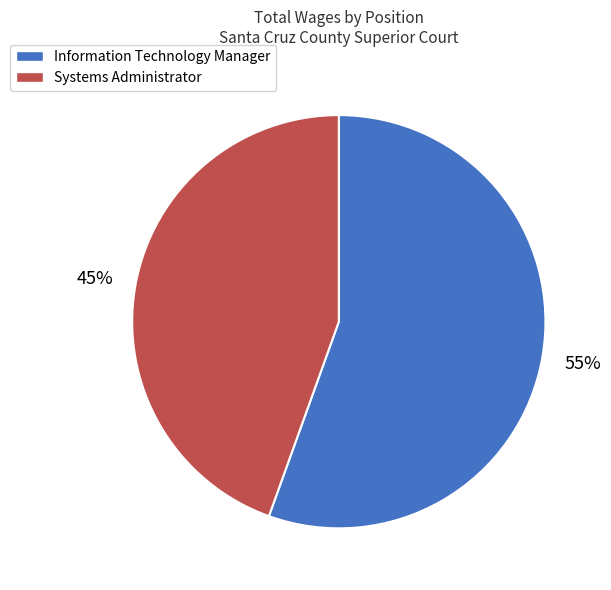

Approximately how many times larger is the value at Information Technology Manager compared to Systems Administrator?

1.2